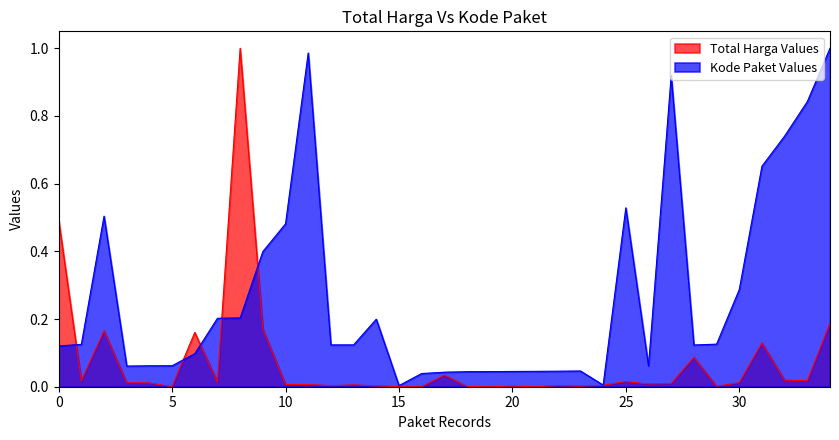

List the series in order of their peak value, highest first.

Total Harga, Kode Paket